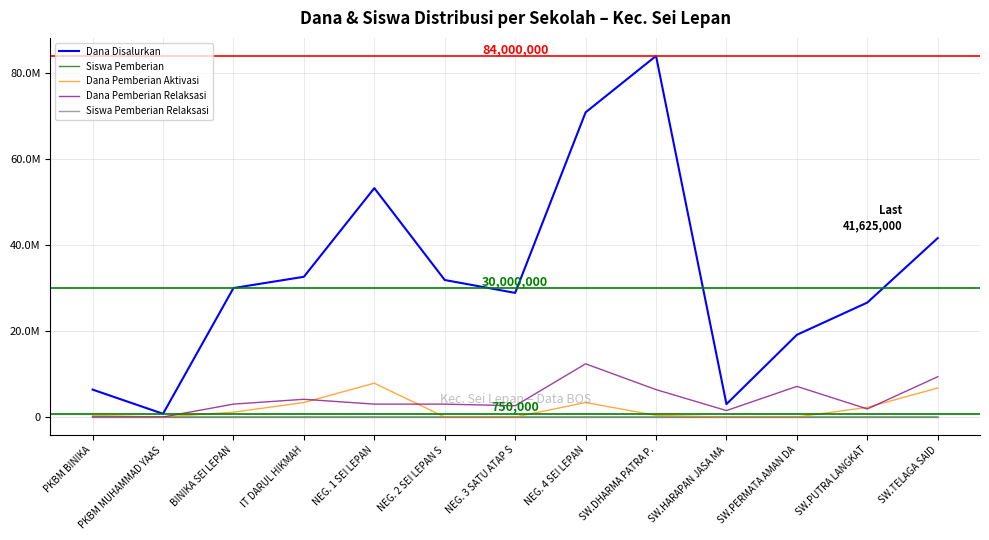

What is the sum of the Dana Disalurkan values at SW.PERMATA AMAN DA and NEG. 1 SEI LEPAN?

72375000